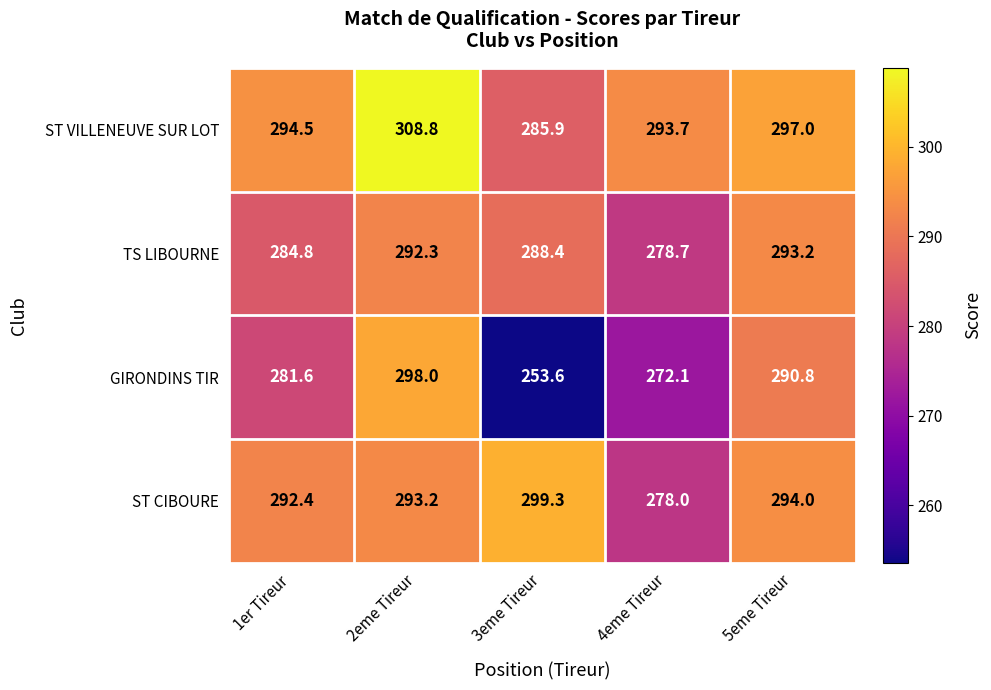

Reading left to right, transcribe all the data shown in this chart.

ST VILLENEUVE SUR LOT: 1er Tireur=294.5	2eme Tireur=308.8	3eme Tireur=285.9	4eme Tireur=293.7	5eme Tireur=297.0
TS LIBOURNE: 1er Tireur=284.8	2eme Tireur=292.3	3eme Tireur=288.4	4eme Tireur=278.7	5eme Tireur=293.2
GIRONDINS TIR: 1er Tireur=281.6	2eme Tireur=298.0	3eme Tireur=253.6	4eme Tireur=272.1	5eme Tireur=290.8
ST CIBOURE: 1er Tireur=292.4	2eme Tireur=293.2	3eme Tireur=299.3	4eme Tireur=278.0	5eme Tireur=294.0